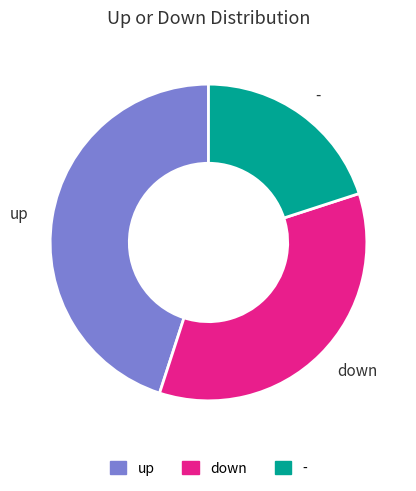

Which slice is the largest?

up